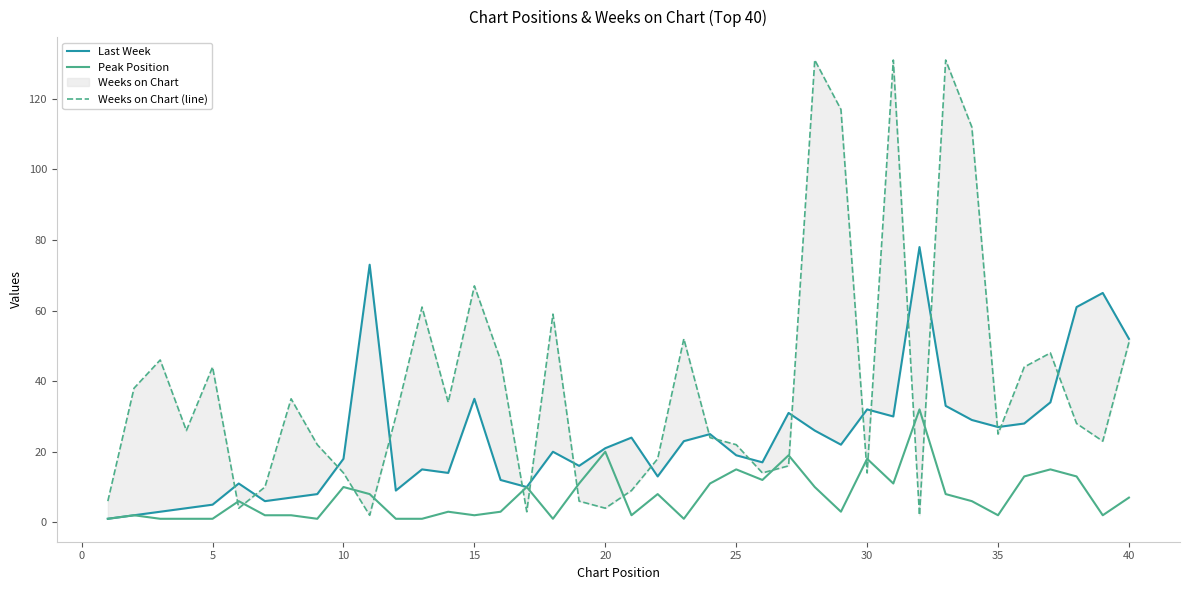

True or false: Last Week and Peak Position intersect in this chart.

False